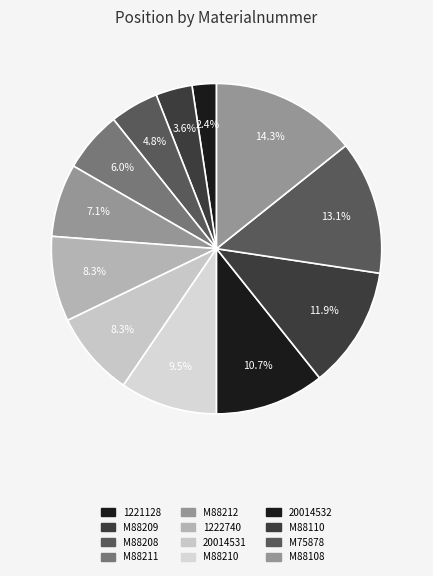

What is the smallest slice in the pie chart?

1221128